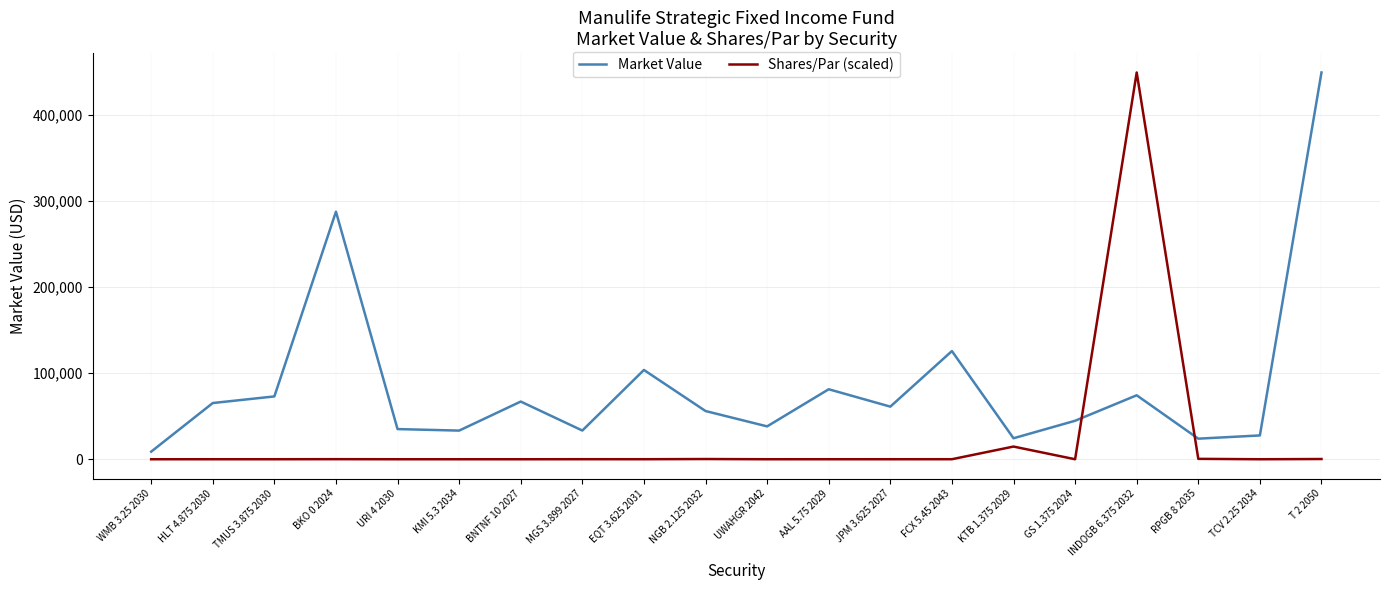

Is this an area chart (filled region under the line)?

No